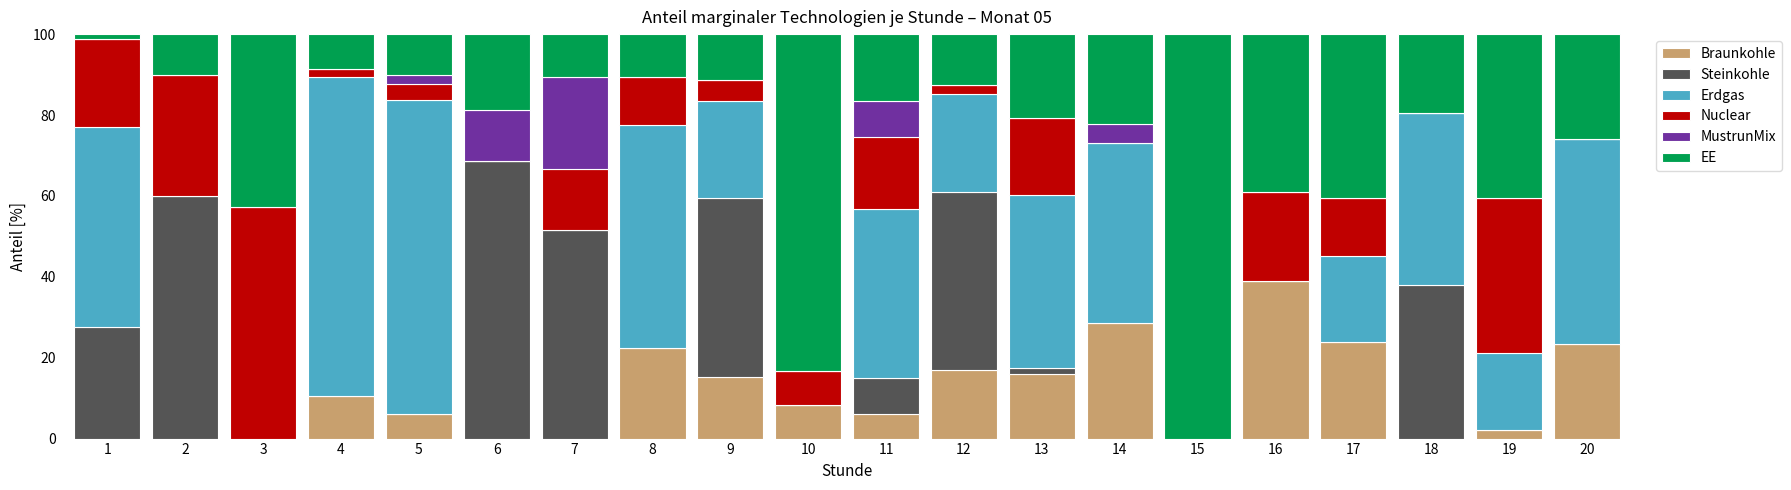

How many values in the Braunkohle series exceed 8?

10